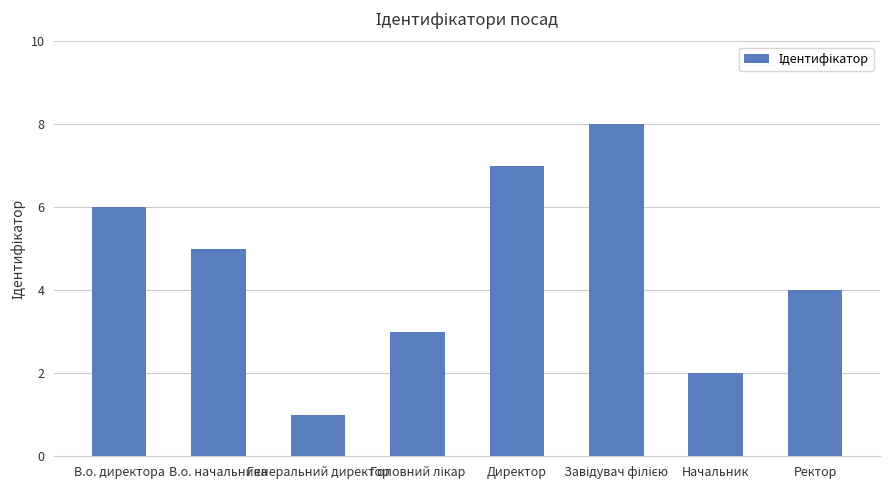

At which category does the chart reach its minimum across all series?

Генеральний директор